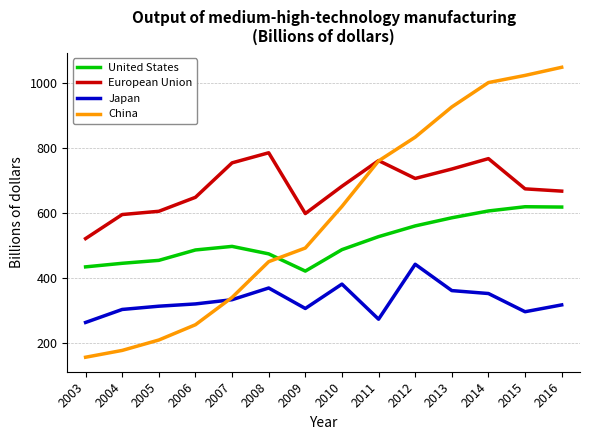

What is the difference between the maximum and minimum values in the China series?

892